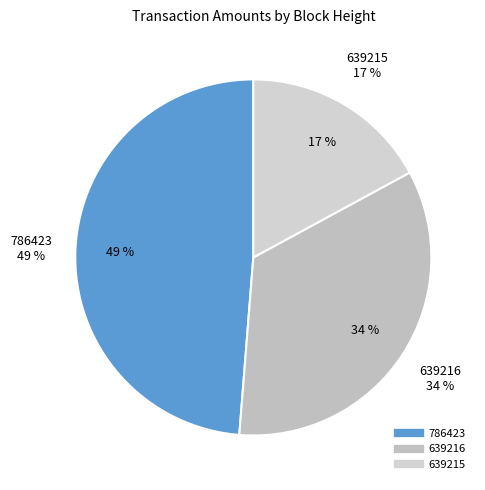

Which slice is the smallest?

639215